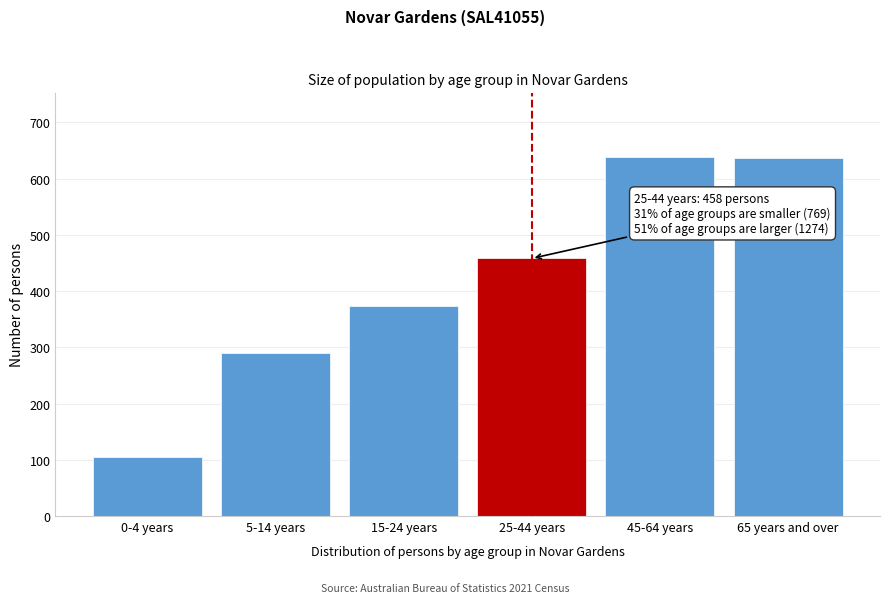

What is the label of the 1st bar from the right?

65 years and over